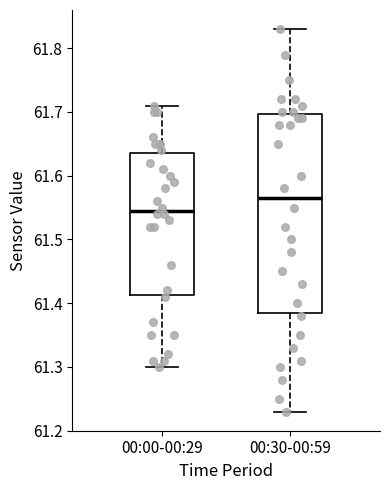

Comparing the boxes themselves (not the whiskers), which one is the tallest?

00:30-00:59